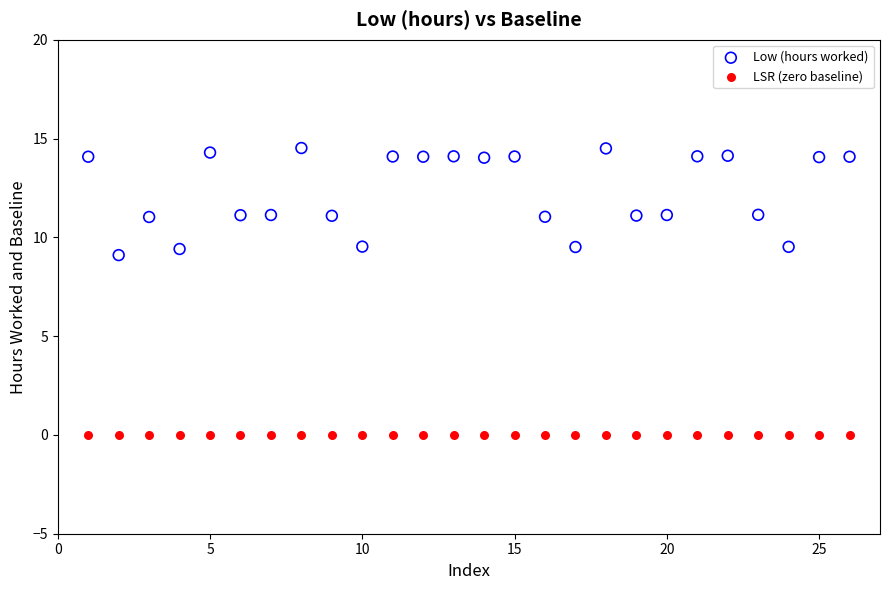

Which series contains the lowest Y value?

LSR (zero baseline)